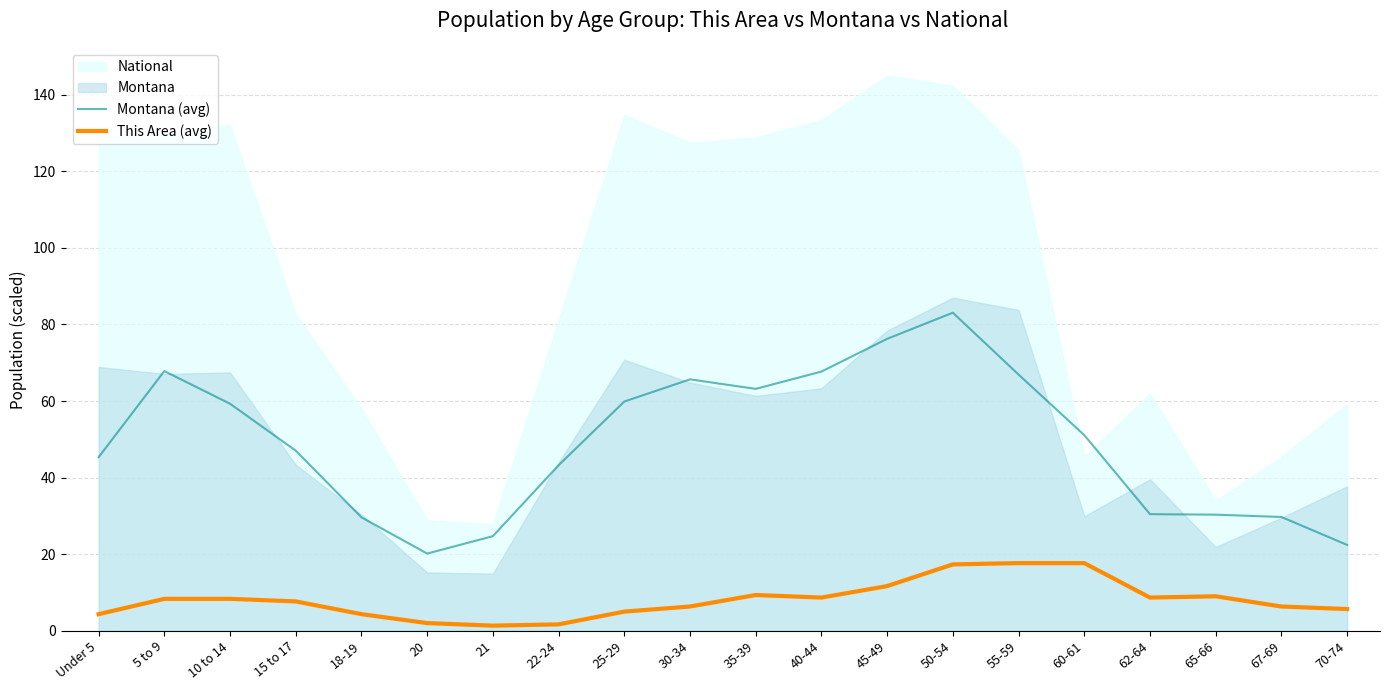

At which category is the sum across all series the highest?

50-54